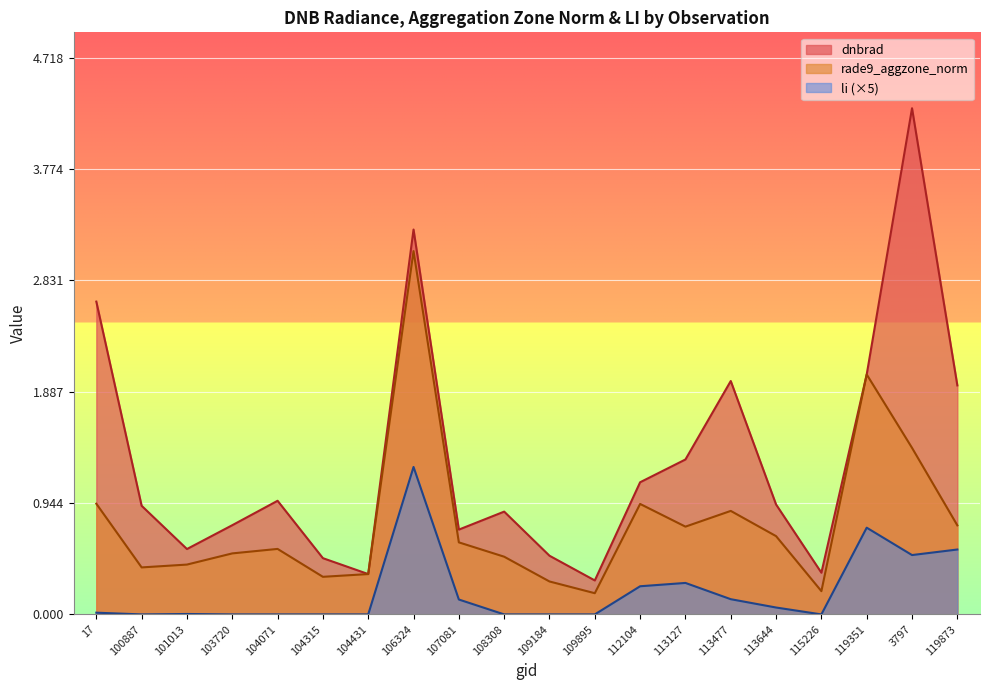

Read the rade9_aggzone_norm value at 119873.

0.8